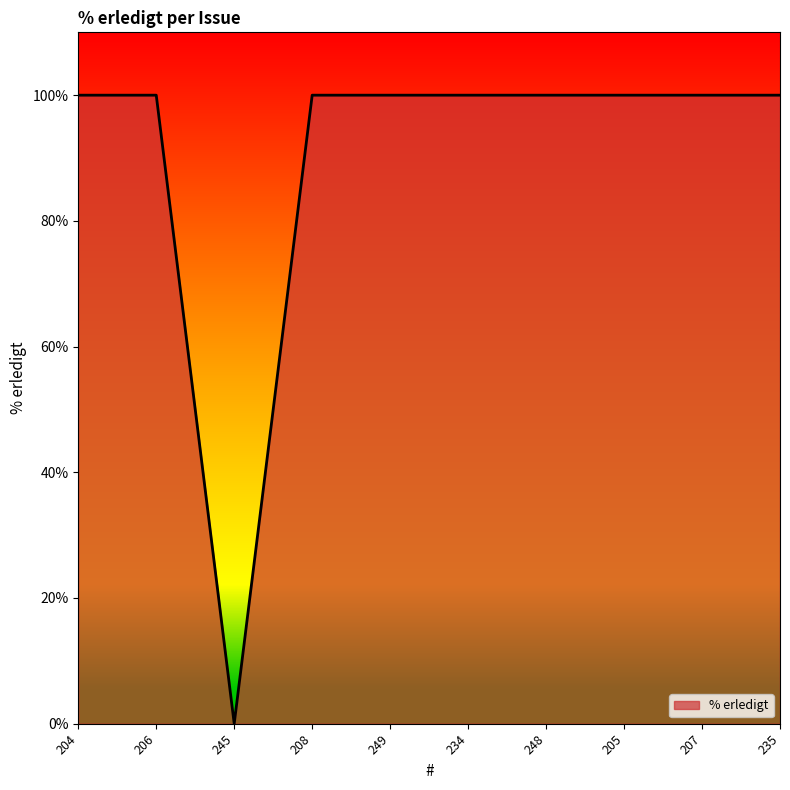

Is it true that the value at 248 is 100?

True